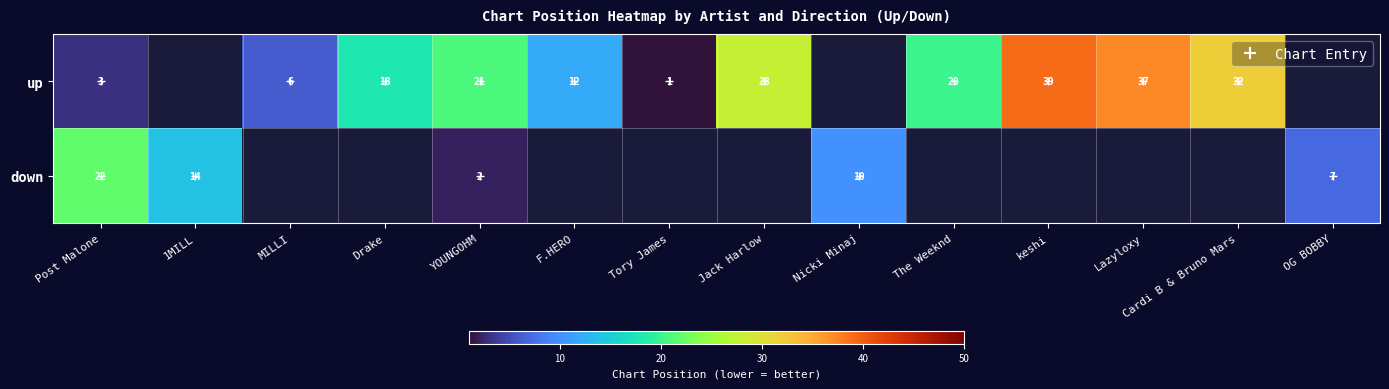

The down series shows 54 at keshi. True or false?

False